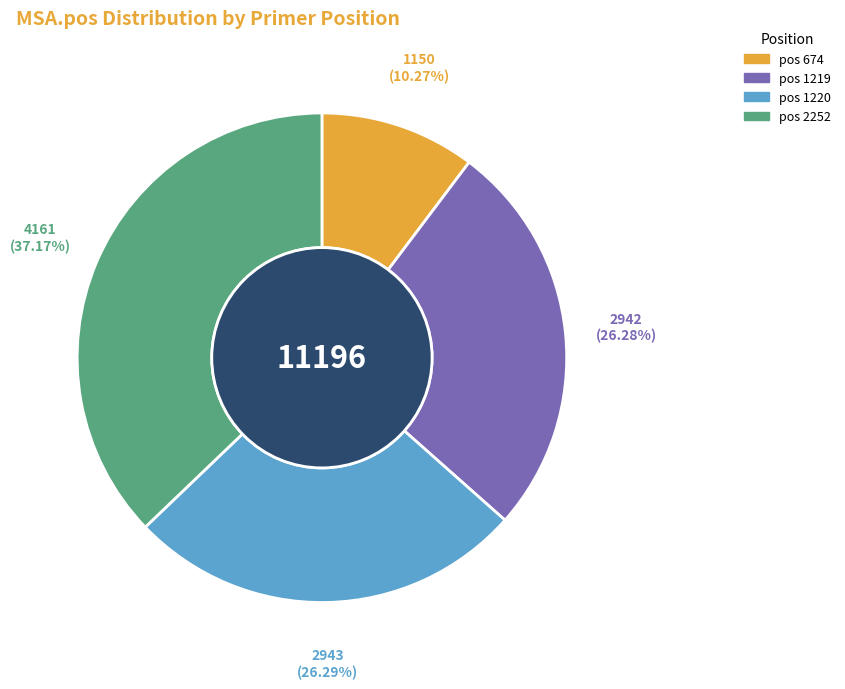

Is there a majority slice in this chart?

No